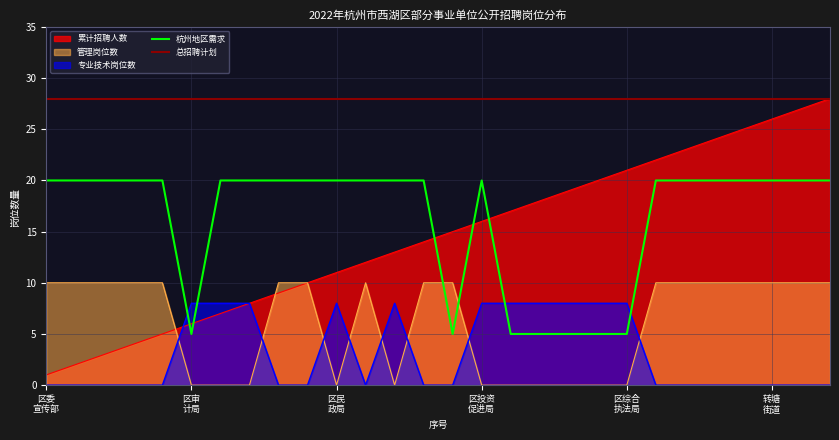

The value of 杭州地区需求 at 19 is 3. True or false?

False